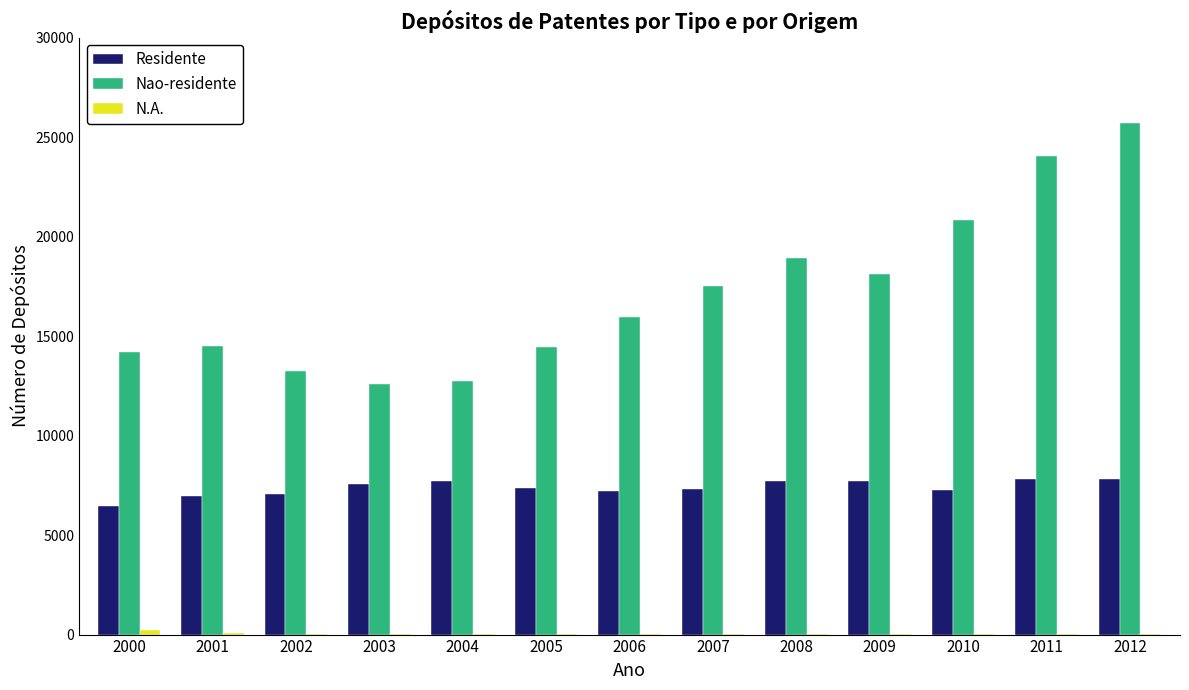

Is it true that Residente equals 6449 at 2000?

True